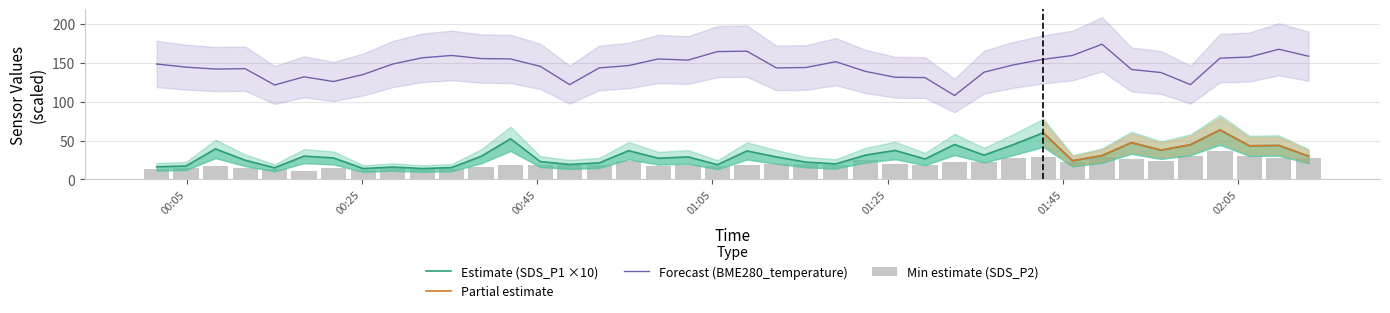

What is the highest value of the Forecast (BME280_temperature) series?

174.0